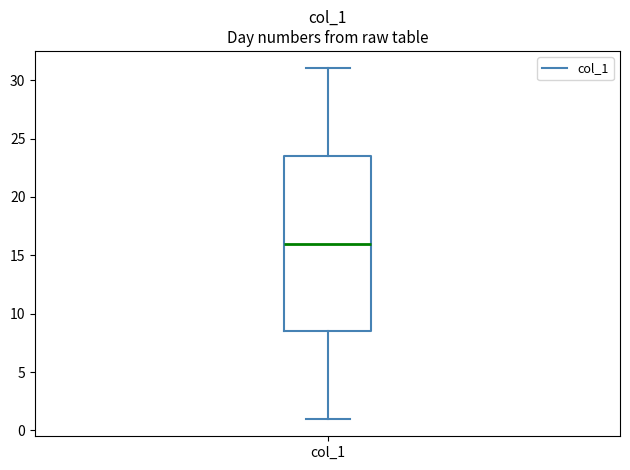

Where does the lower whisker of the box for col_1 end on the y-axis? The values are not printed on the chart, so give them approximately, as read against the axis.

1.0